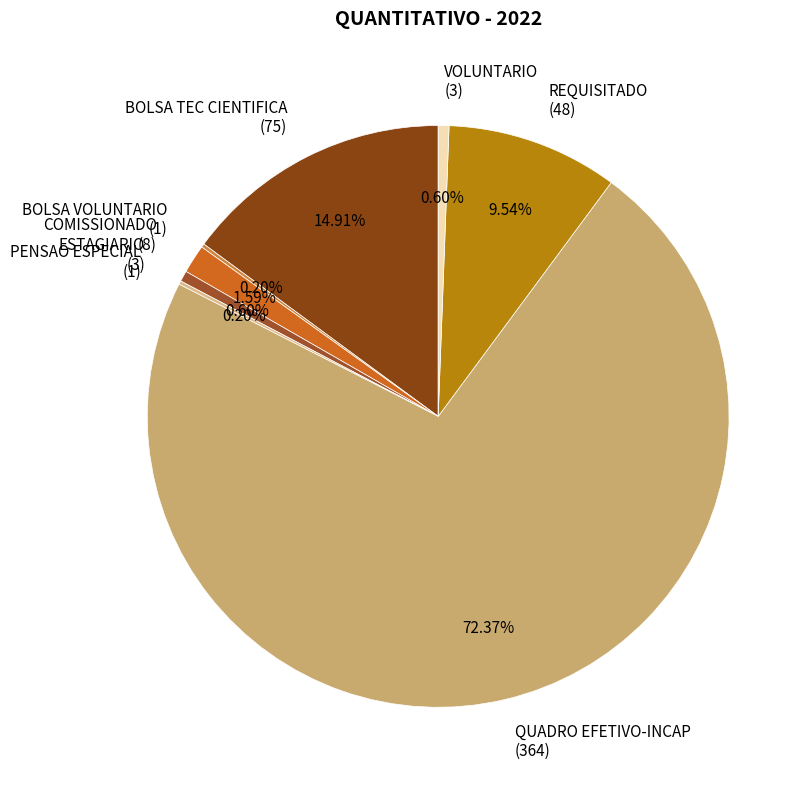

What portion of the pie excludes QUADRO EFETIVO-INCAP?

27.6%